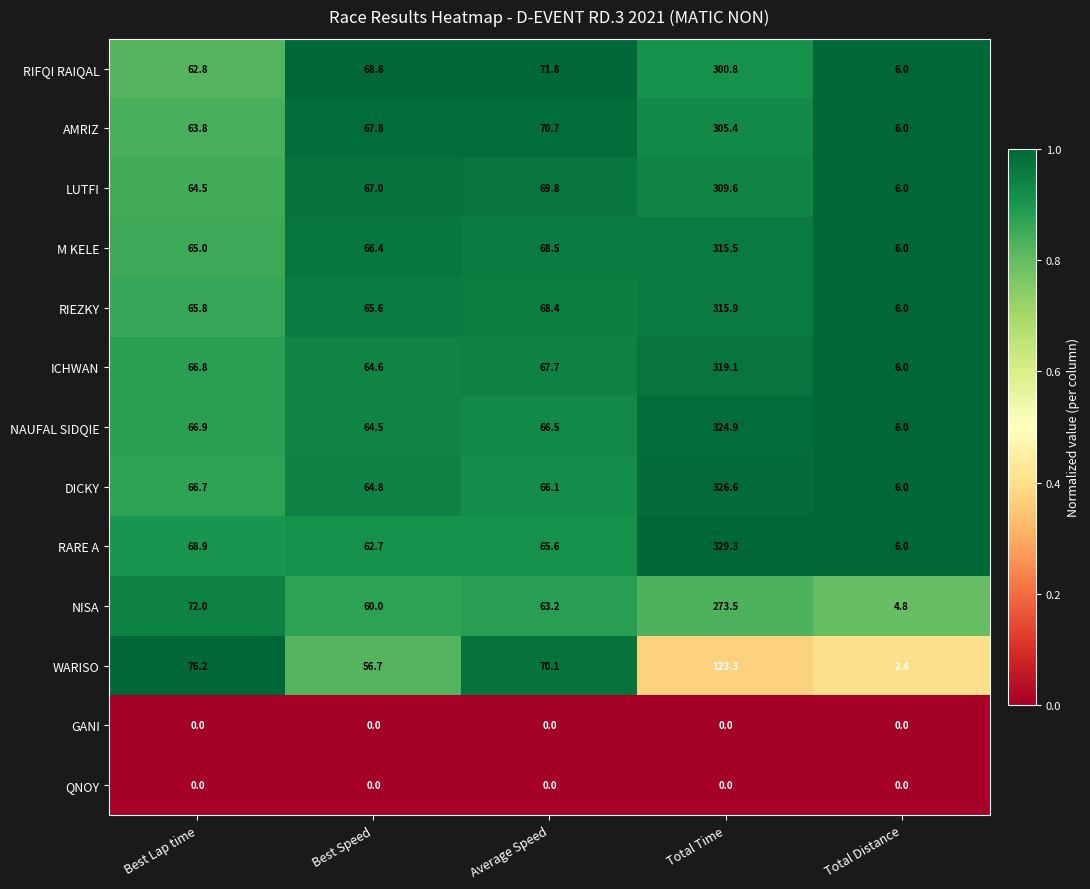

Is the value of RARE A at Total Distance greater than the value of RIFQI RAIQAL at Best Speed?

No